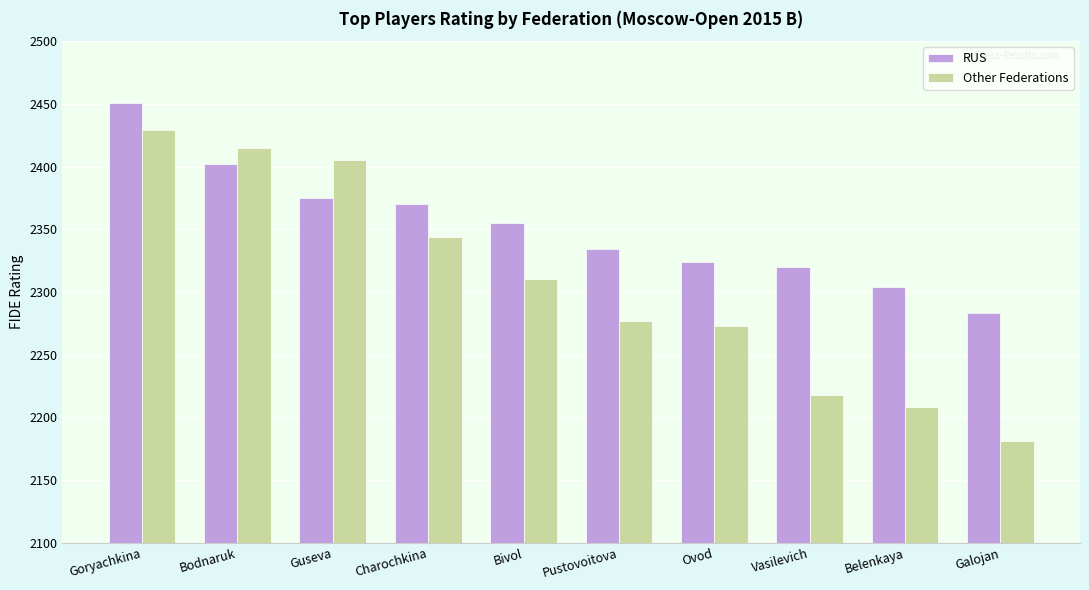

How many bars are there in total?

20